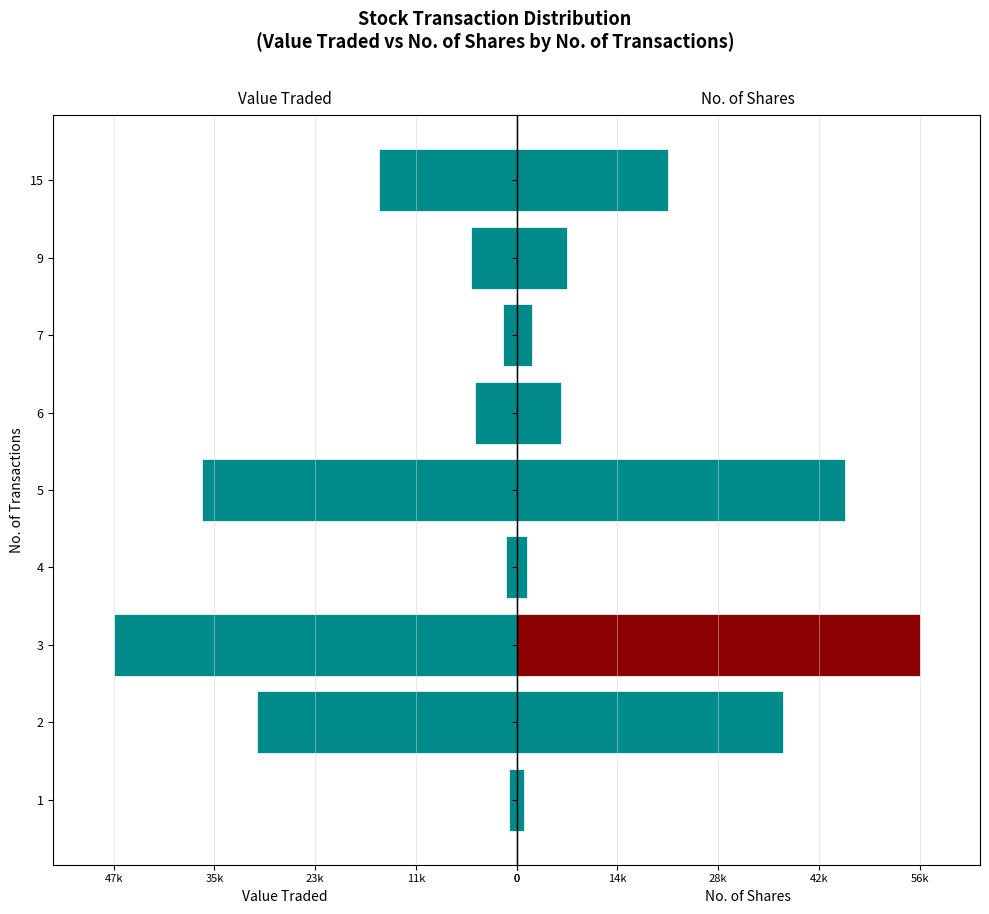

Reading left to right, what are all the values shown in this chart?

Value Traded: -900	-30347	-47059	-1212	-36711	-4907	-1580	-5358	-16073
No. of Shares: 1060	37642	56945	1502	46444	6230	2160	7050	21413